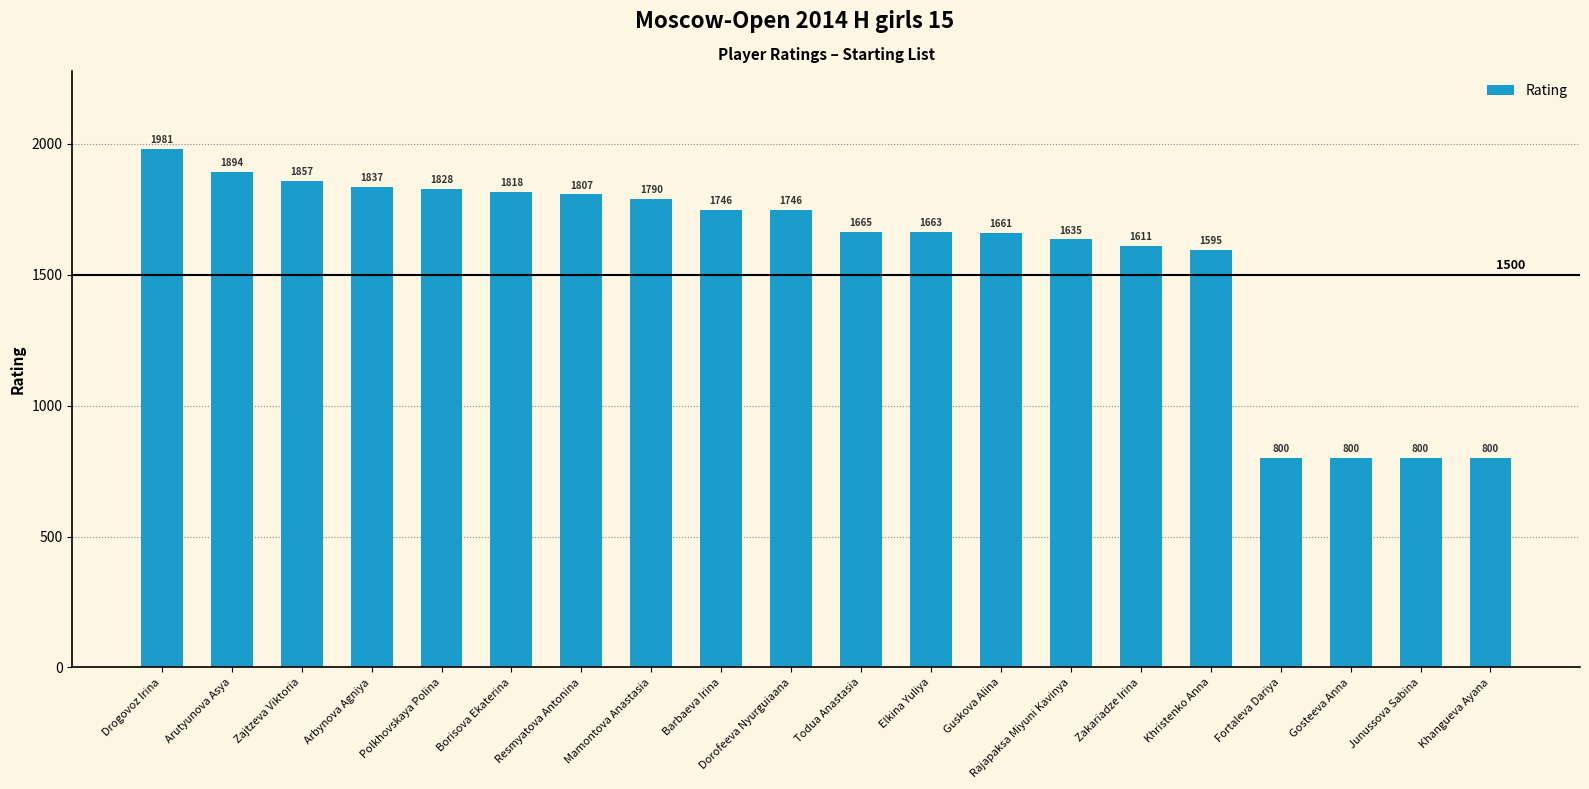

Are the bars horizontal?

No